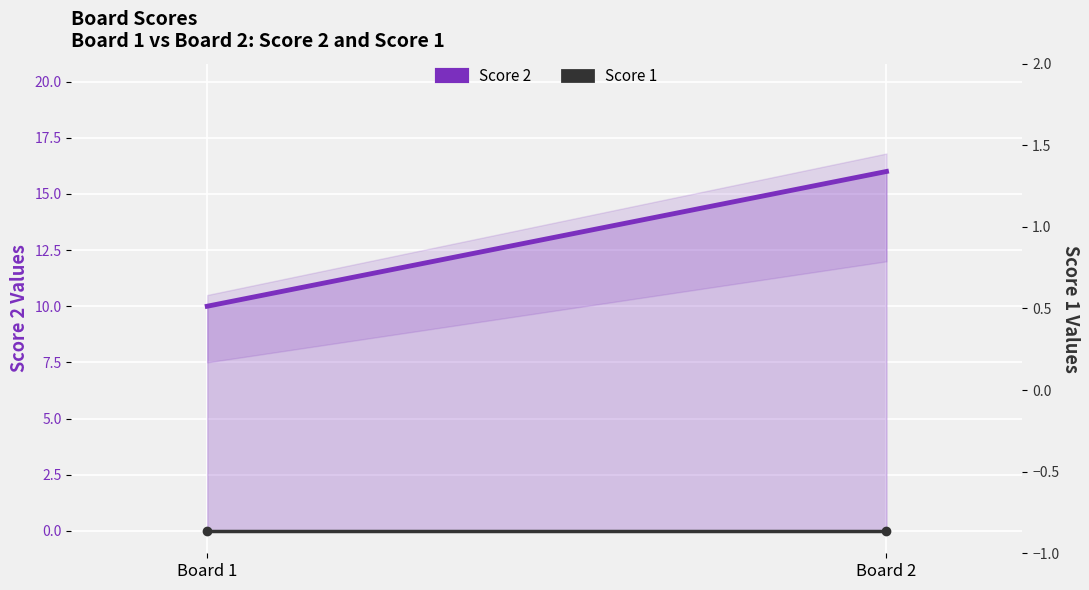

Which series changed the most between Board 1 and Board 2?

Score 2